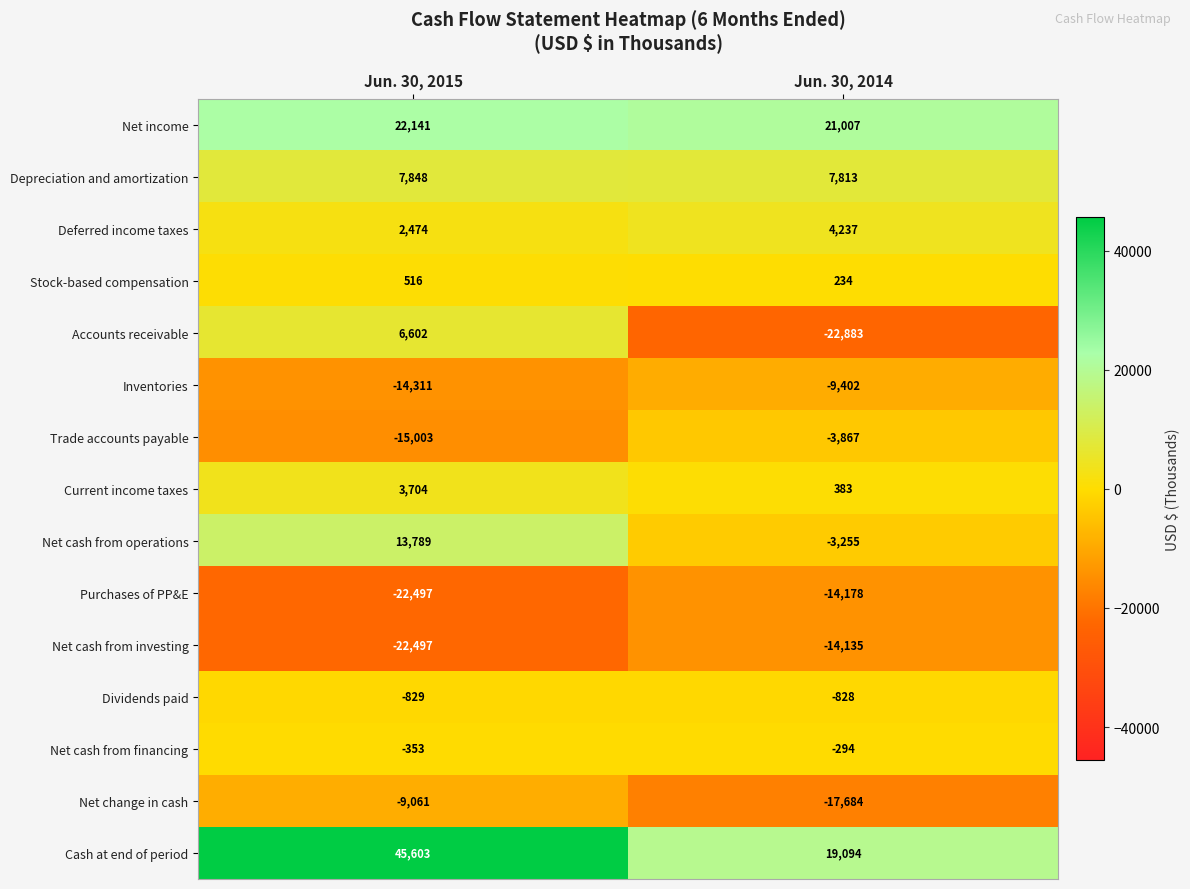

True or false: Net change in cash has a value of -25101 at Jun. 30, 2014.

False